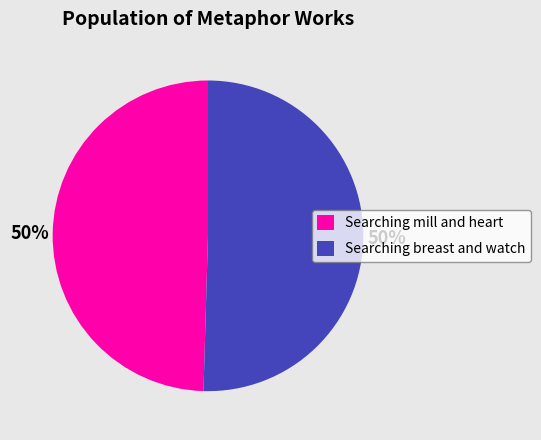

Approximately how many times larger is the value at Searching breast and watch compared to Searching mill and heart?

1.0